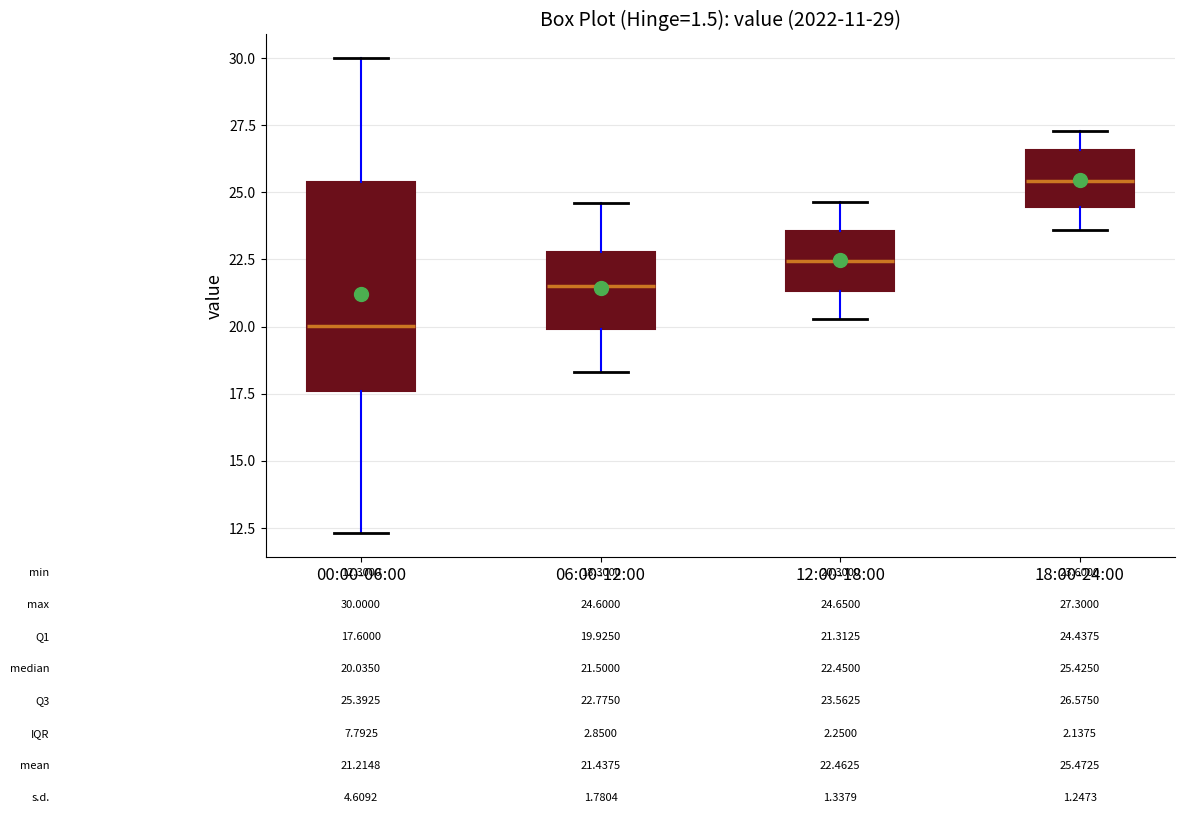

Which box's median line is the highest?

18:00-24:00